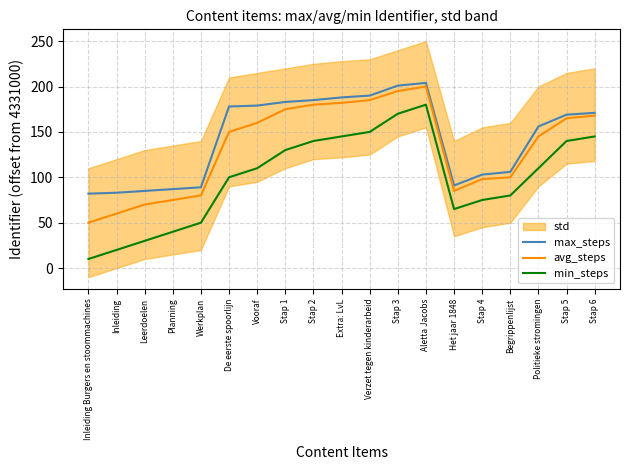

The value of avg_steps at De eerste spoorlijn is 150. True or false?

True